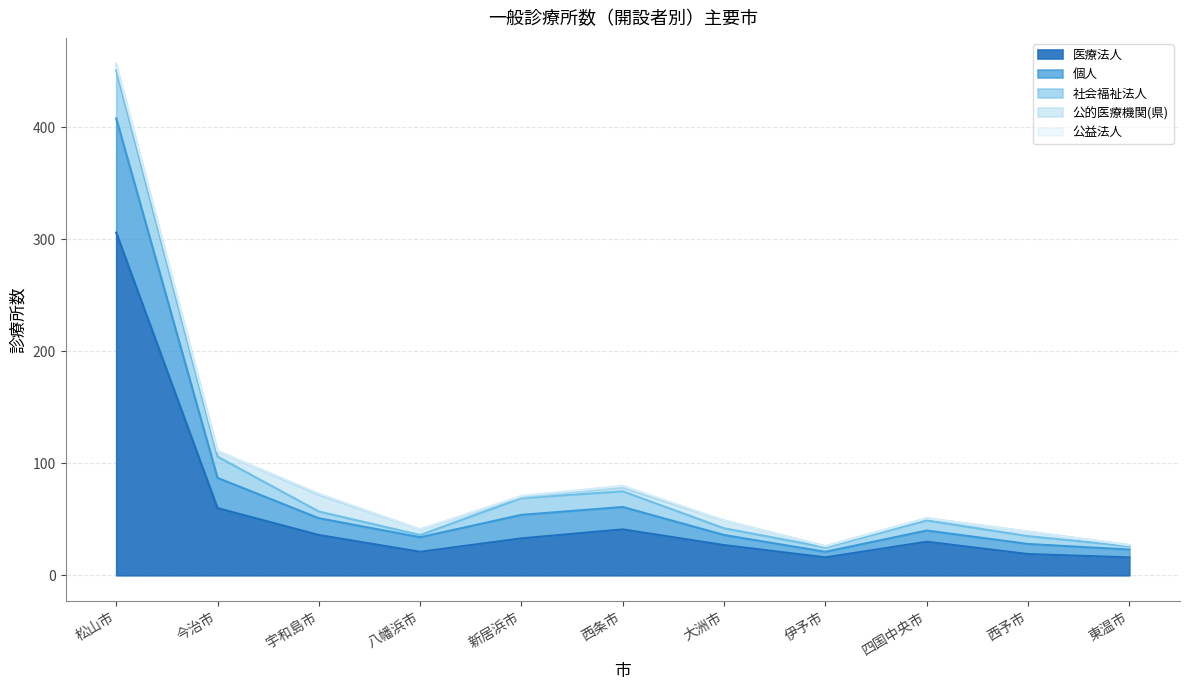

How many data points does each series have?

11